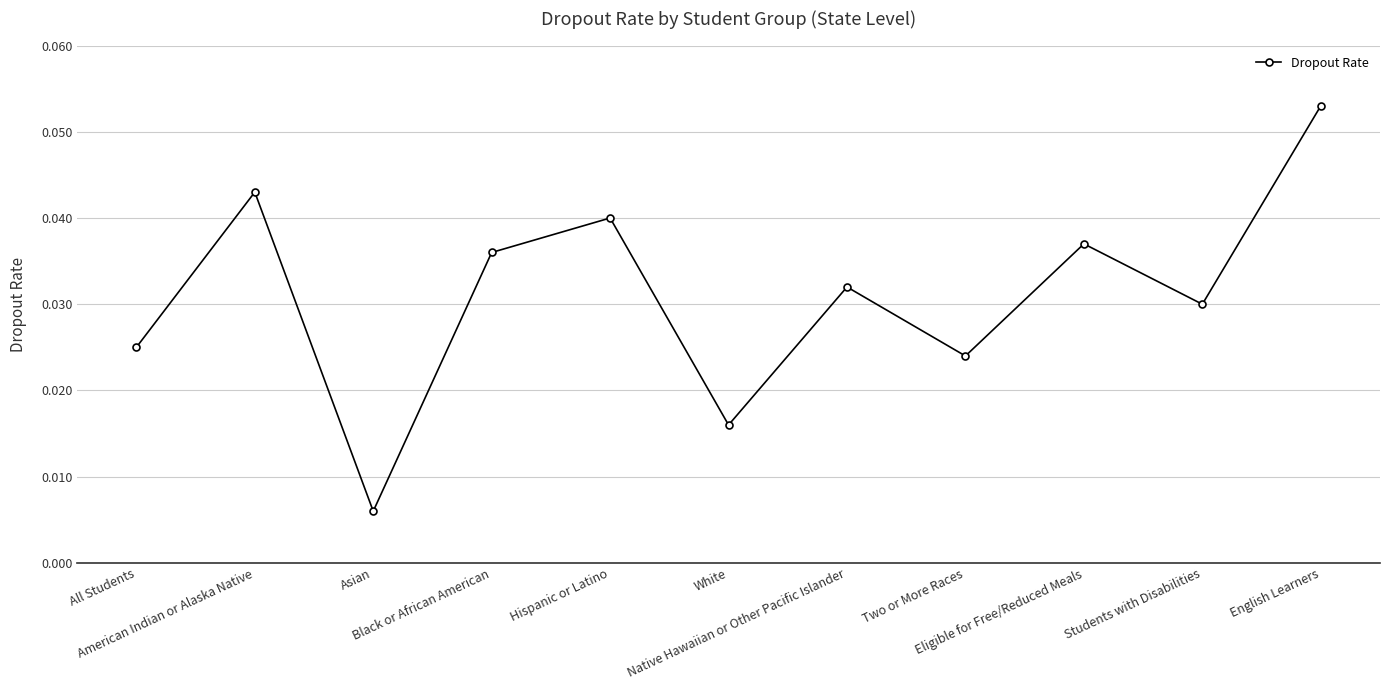

How many points are lower than both their immediate neighbors (excluding endpoints)?

4